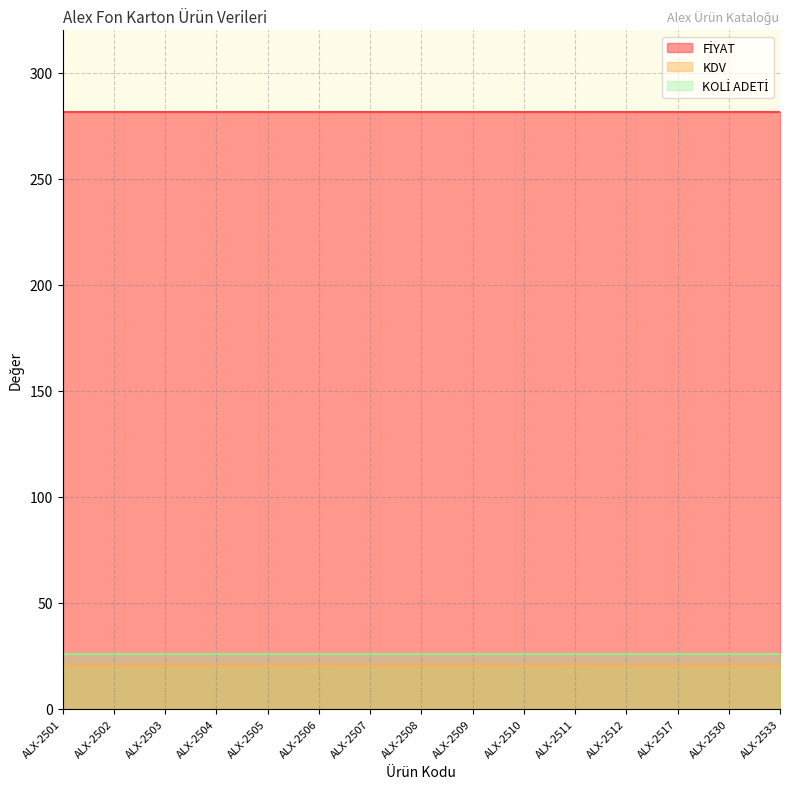

Reading left to right, extract all data points from this chart.

FİYAT: ALX-2501=281.7	ALX-2502=281.7	ALX-2503=281.7	ALX-2504=281.7	ALX-2505=281.7	ALX-2506=281.7	ALX-2507=281.7	ALX-2508=281.7	ALX-2509=281.7	ALX-2510=281.7	ALX-2511=281.7	ALX-2512=281.7	ALX-2517=281.7	ALX-2530=281.7	ALX-2533=281.7
KDV: ALX-2501=20.0	ALX-2502=20.0	ALX-2503=20.0	ALX-2504=20.0	ALX-2505=20.0	ALX-2506=20.0	ALX-2507=20.0	ALX-2508=20.0	ALX-2509=20.0	ALX-2510=20.0	ALX-2511=20.0	ALX-2512=20.0	ALX-2517=20.0	ALX-2530=20.0	ALX-2533=20.0
KOLİ ADETİ: ALX-2501=26.0	ALX-2502=26.0	ALX-2503=26.0	ALX-2504=26.0	ALX-2505=26.0	ALX-2506=26.0	ALX-2507=26.0	ALX-2508=26.0	ALX-2509=26.0	ALX-2510=26.0	ALX-2511=26.0	ALX-2512=26.0	ALX-2517=26.0	ALX-2530=26.0	ALX-2533=26.0